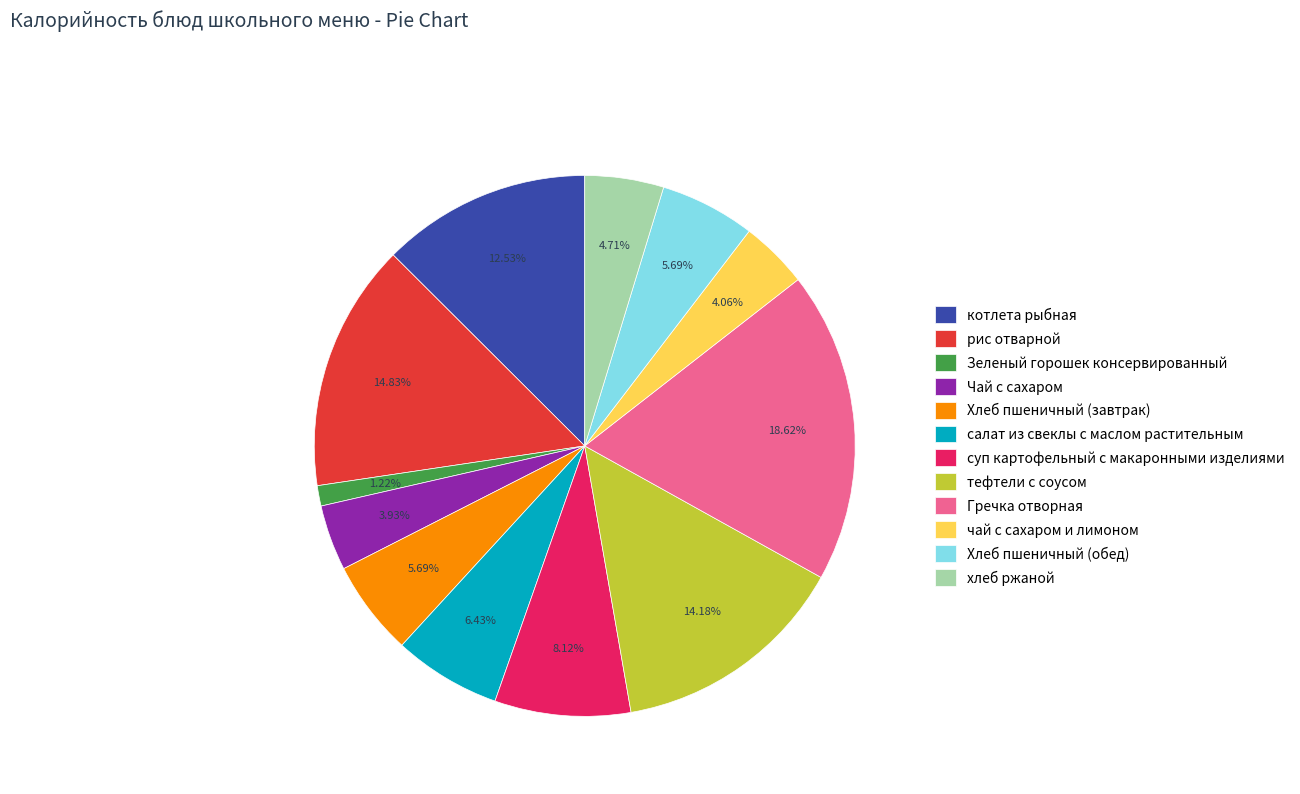

Do Чай с сахаром and чай с сахаром и лимоном together represent more than half of the pie?

No